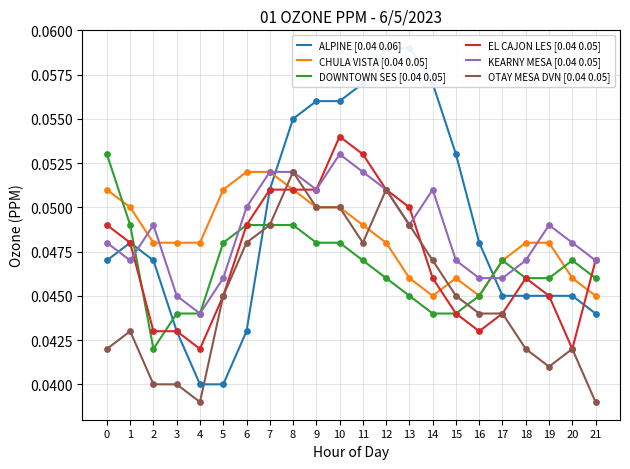

Is the value of OTAY MESA DVN [0.04 0.05] at 7 greater than the value of EL CAJON LES [0.04 0.05] at 21?

Yes